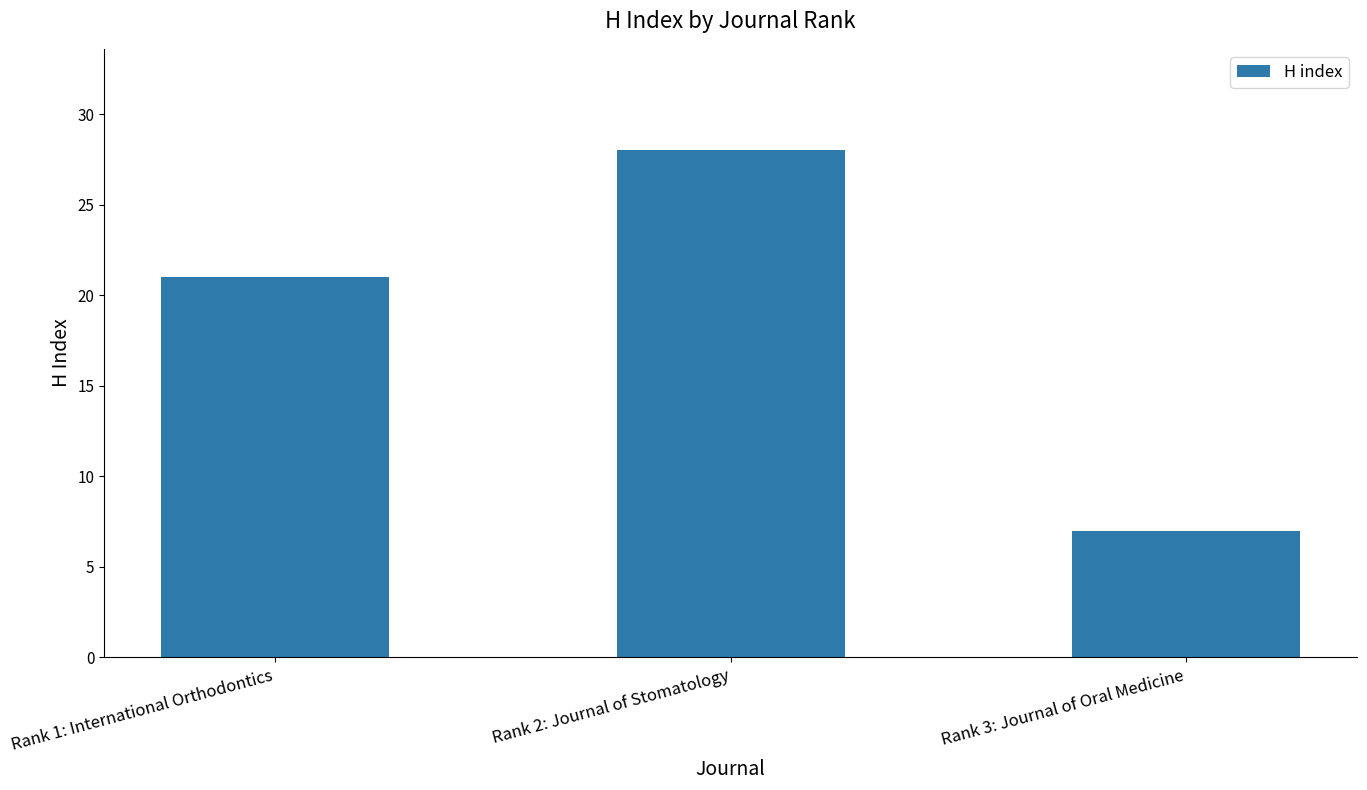

Reading left to right, extract all data points from this chart.

Rank 1: International Orthodontics=21	Rank 2: Journal of Stomatology=28	Rank 3: Journal of Oral Medicine=7